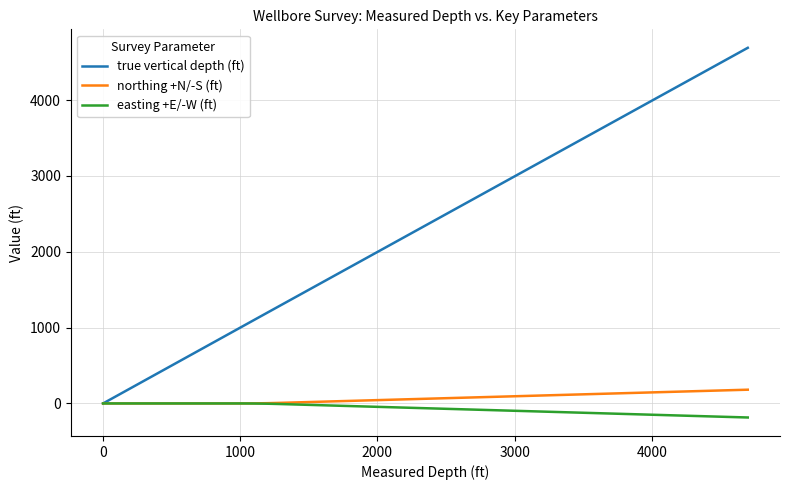

List the series in order of their peak value, lowest first.

easting +E/-W (ft), northing +N/-S (ft), true vertical depth (ft)